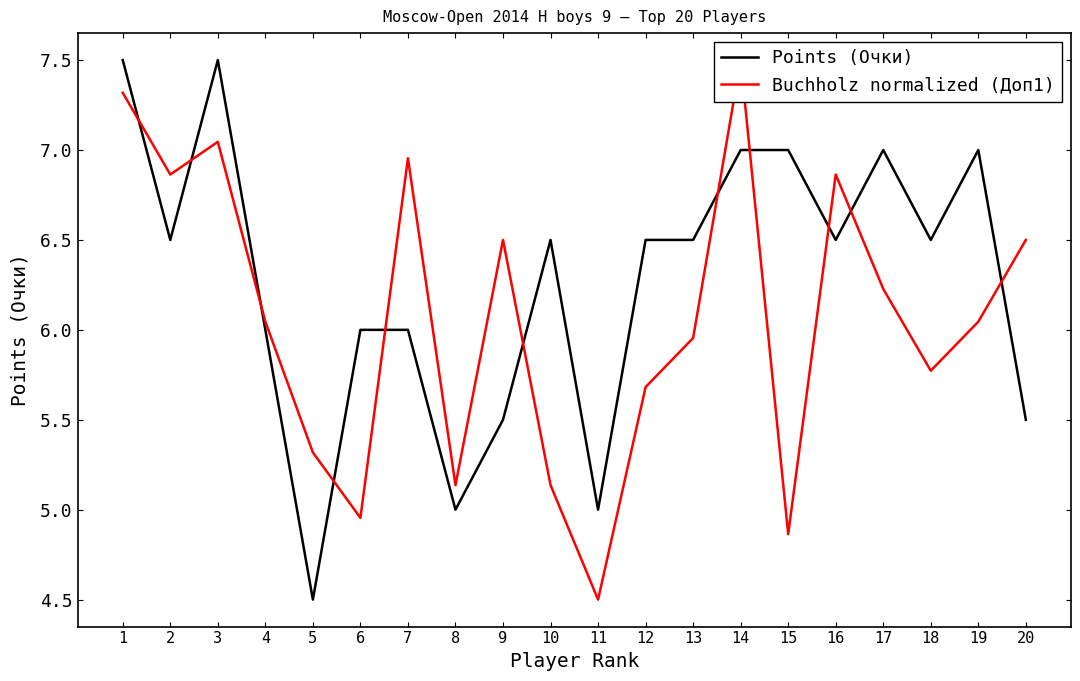

How many distinct data groups are displayed?

2